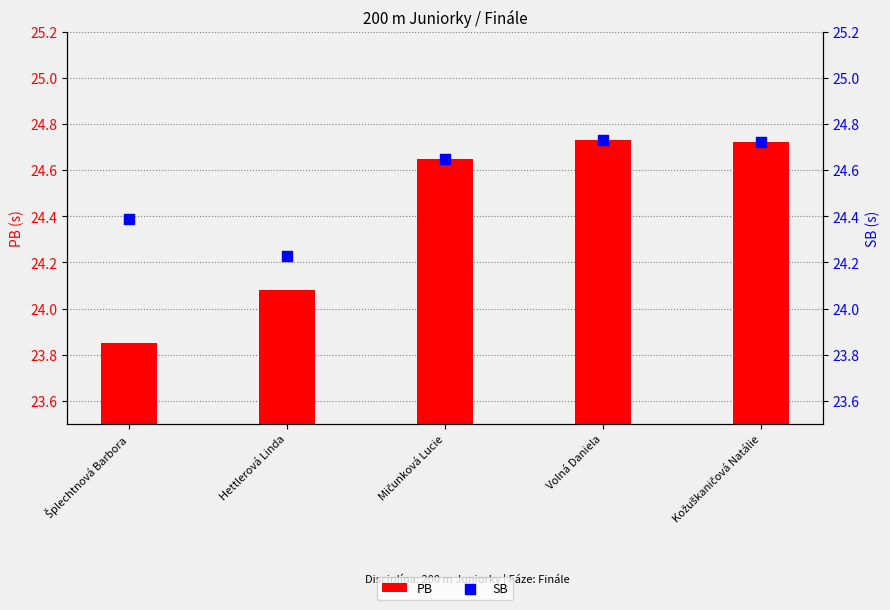

At how many categories does at least one series exceed 24?

5